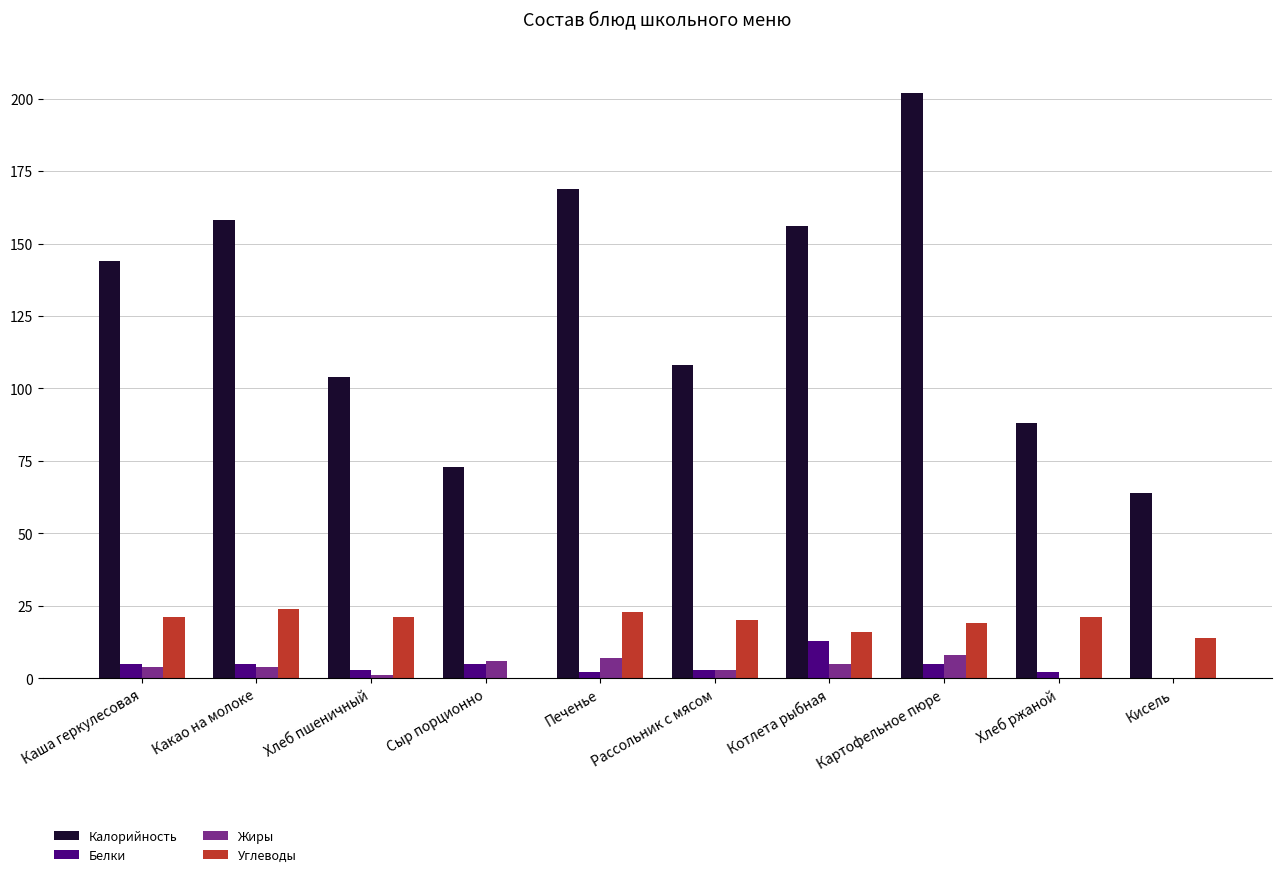

At which category is the sum across all series the highest?

Картофельное пюре